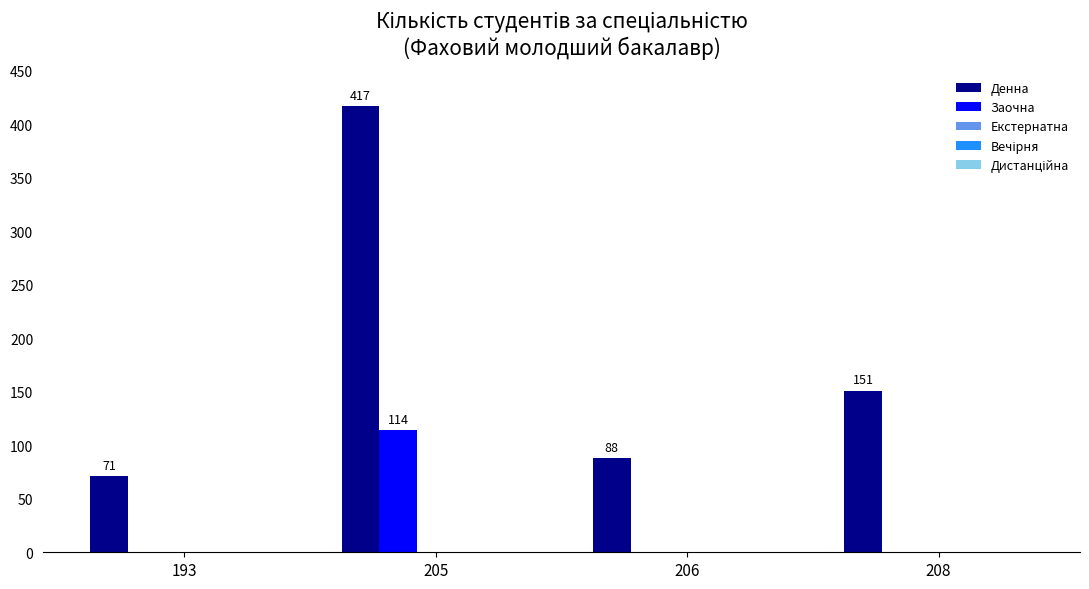

How many Заочна values are between 0 and 114?

4